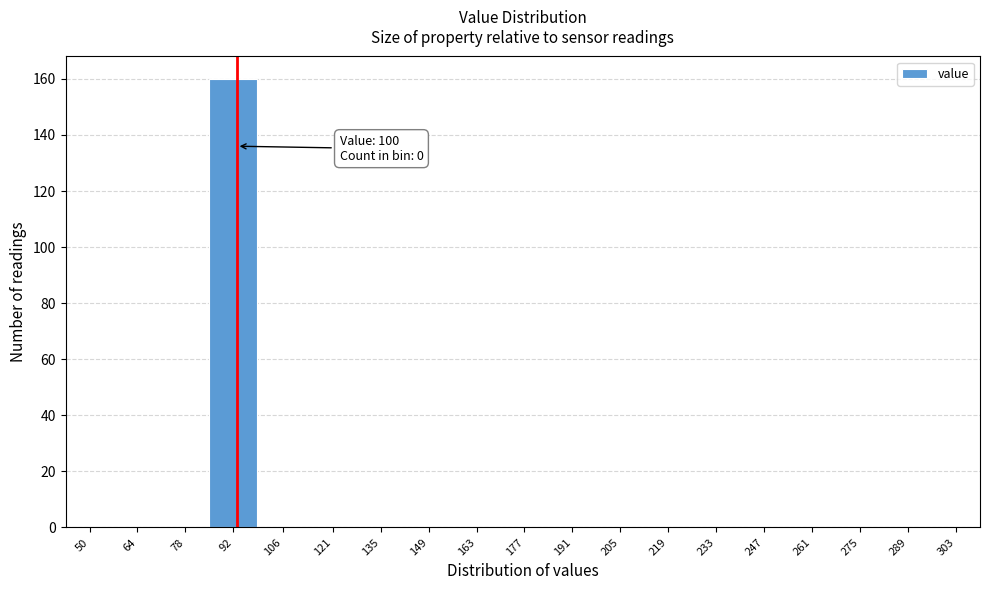

Reading left to right, list all the values displayed in this chart.

50=0	64=0	78=0	92=160	106=0	121=0	135=0	149=0	163=0	177=0	191=0	205=0	219=0	233=0	247=0	261=0	275=0	289=0	303=0